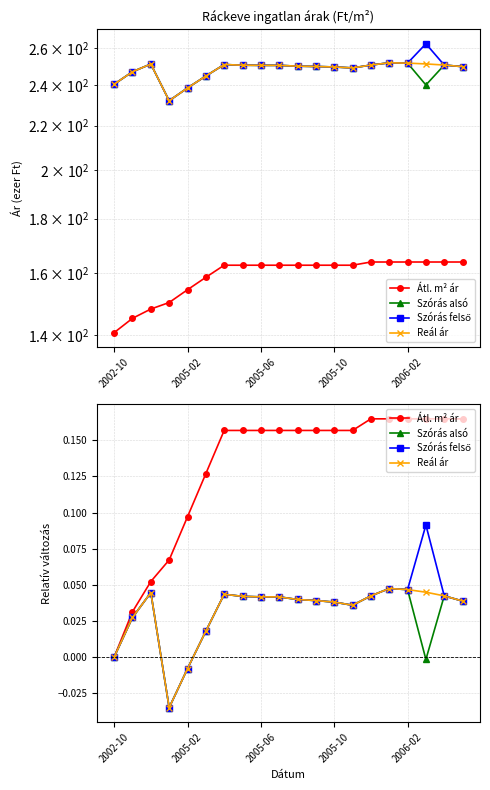

What is the difference between the highest and lowest values at 19?

0.1